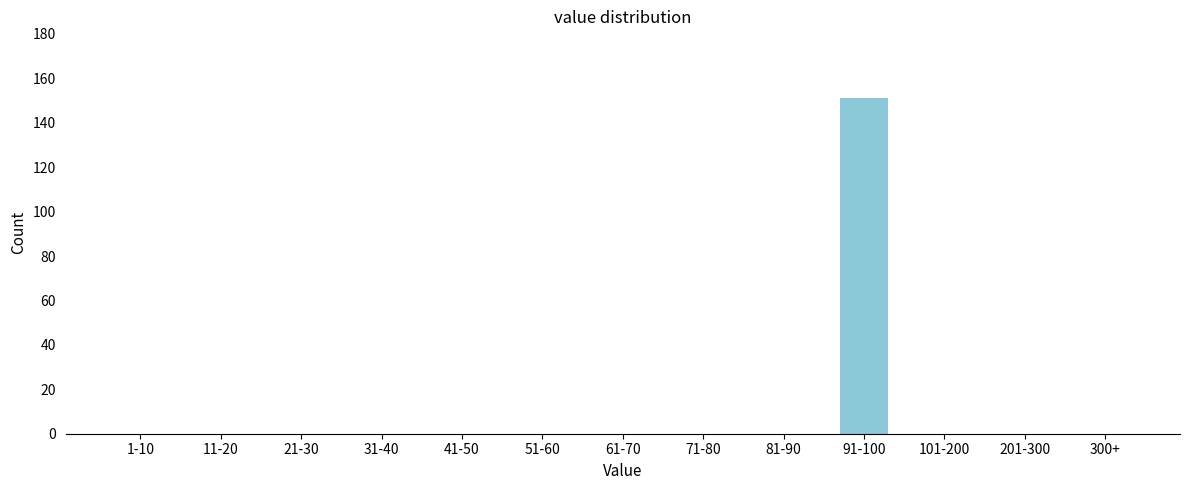

Reading left to right, extract all data points from this chart.

1-10=0	11-20=0	21-30=0	31-40=0	41-50=0	51-60=0	61-70=0	71-80=0	81-90=0	91-100=151	101-200=0	201-300=0	300+=0